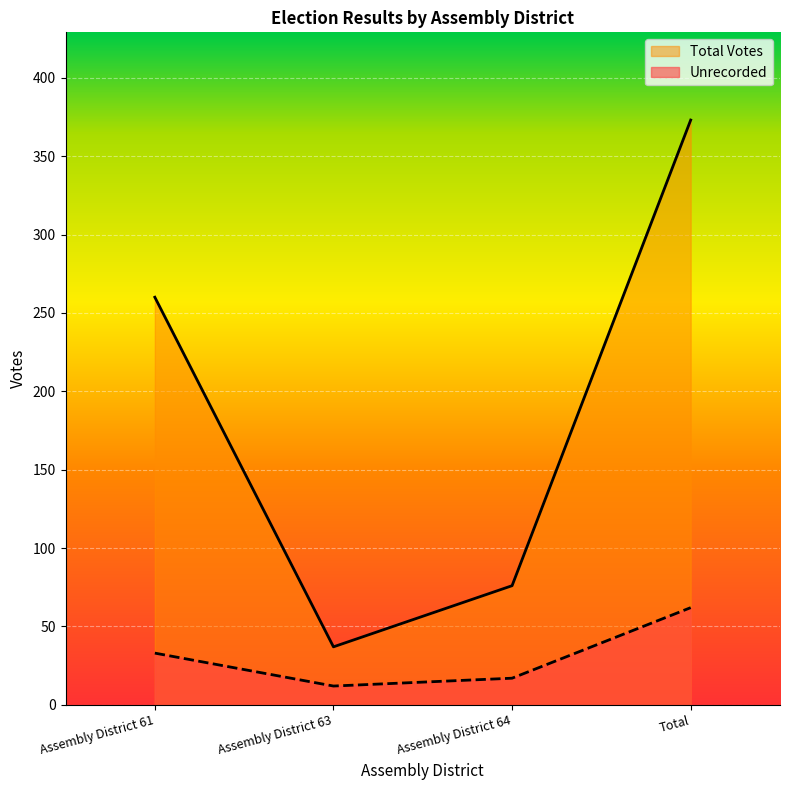

The value of Total Votes at Assembly District 64 is 52. True or false?

False